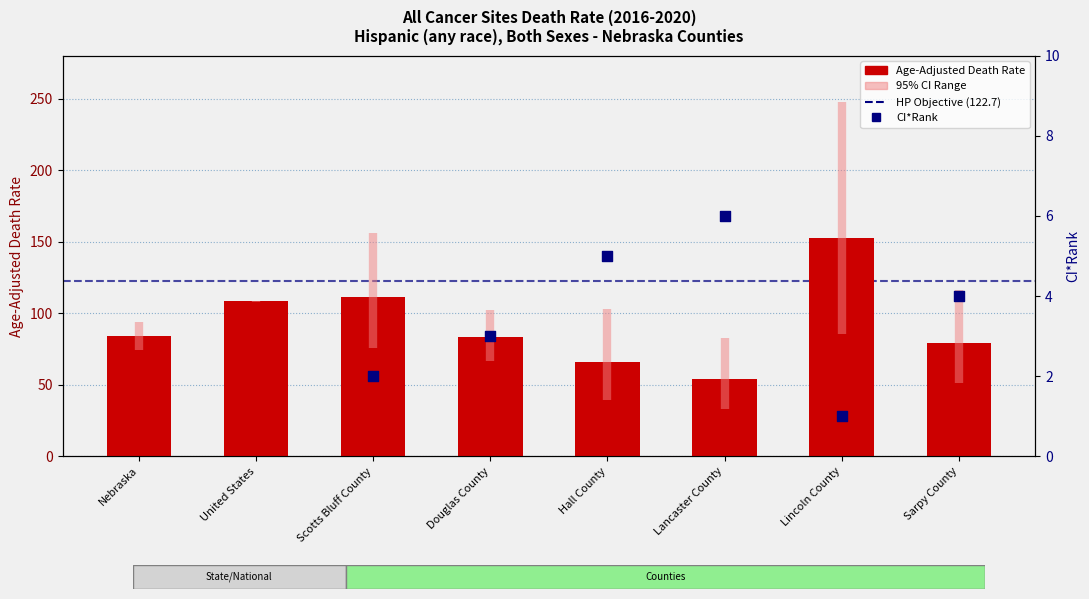

Between Lancaster County and Douglas County, which is larger?

Douglas County